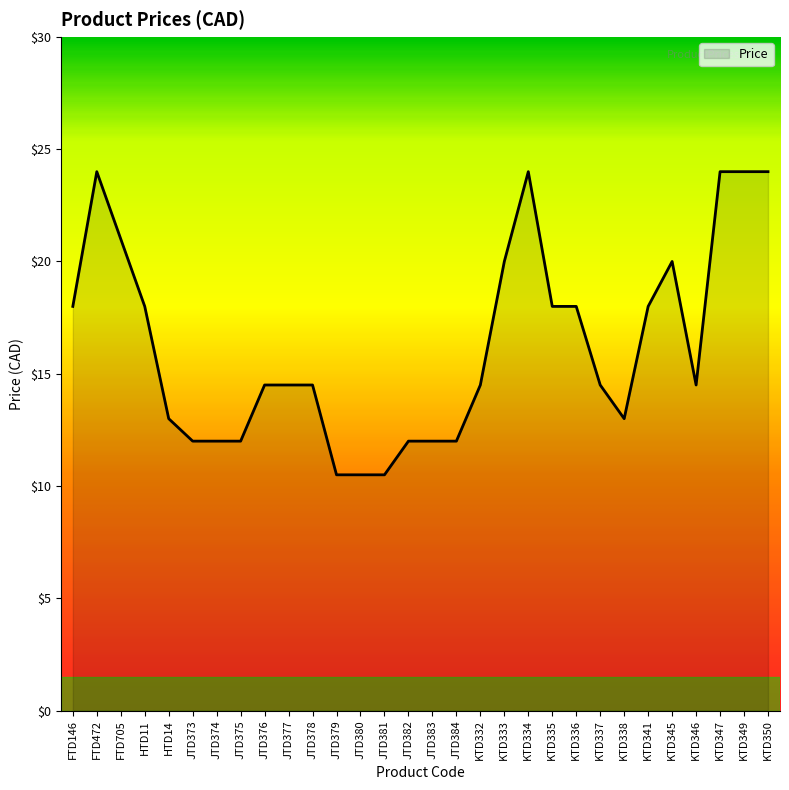

What is the change in value from KTD333 to KTD346?

-5.5